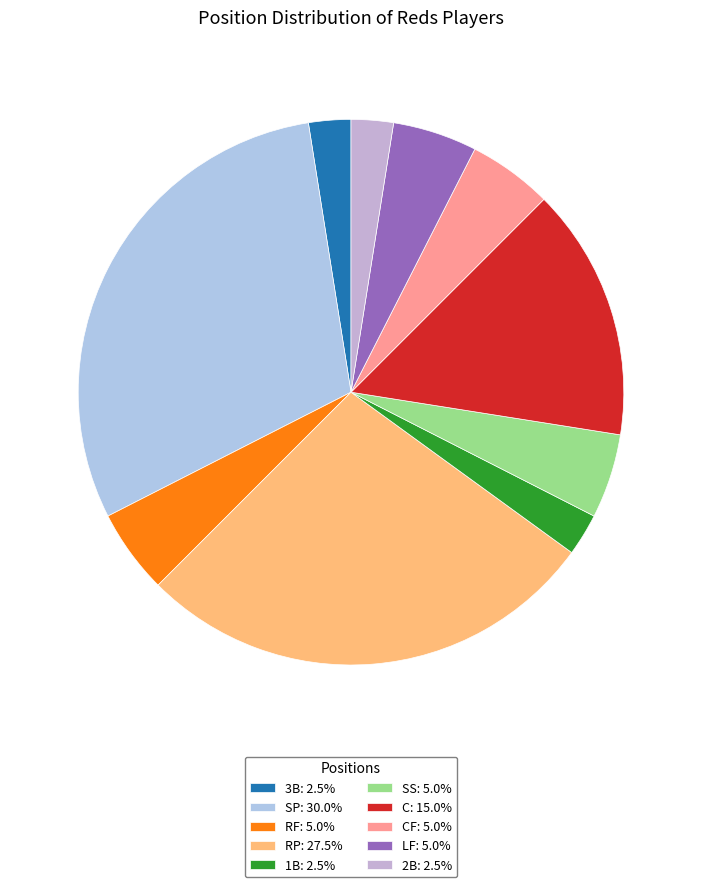

Which category has the biggest portion of the pie?

SP